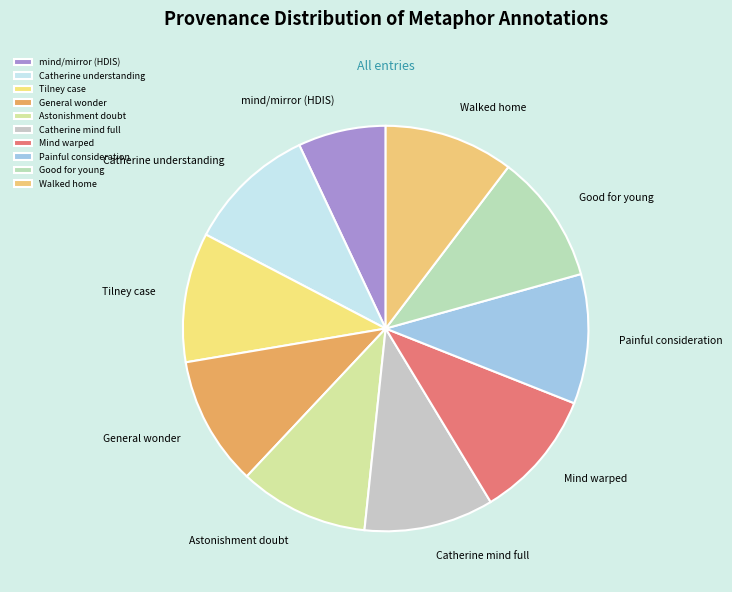

What is the smallest slice in the pie chart?

mind/mirror (HDIS)